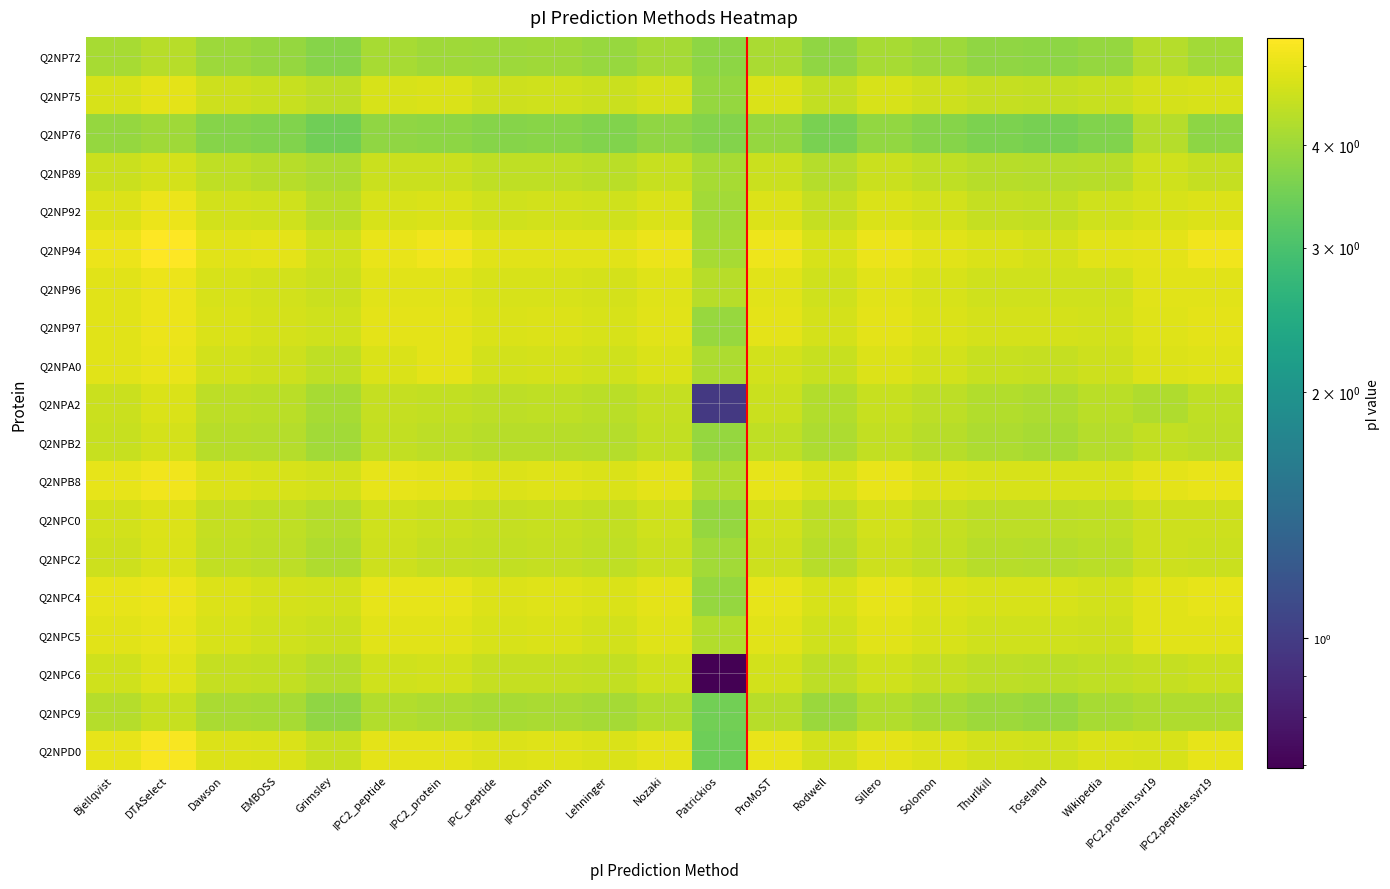

How many data points does each series have?

21